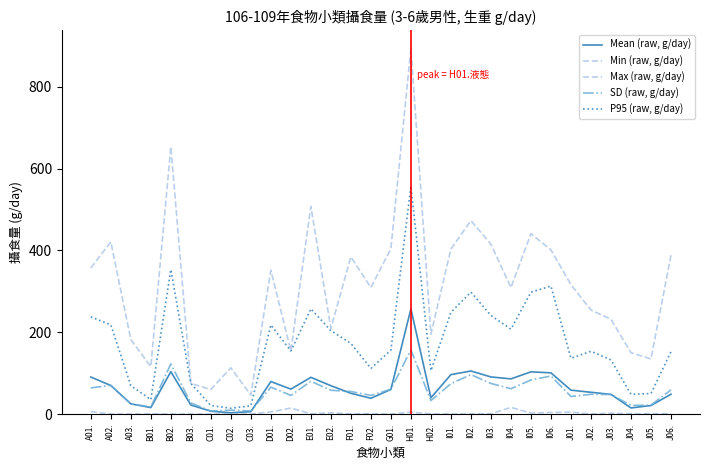

Does the chart display data point markers on the line(s)?

No